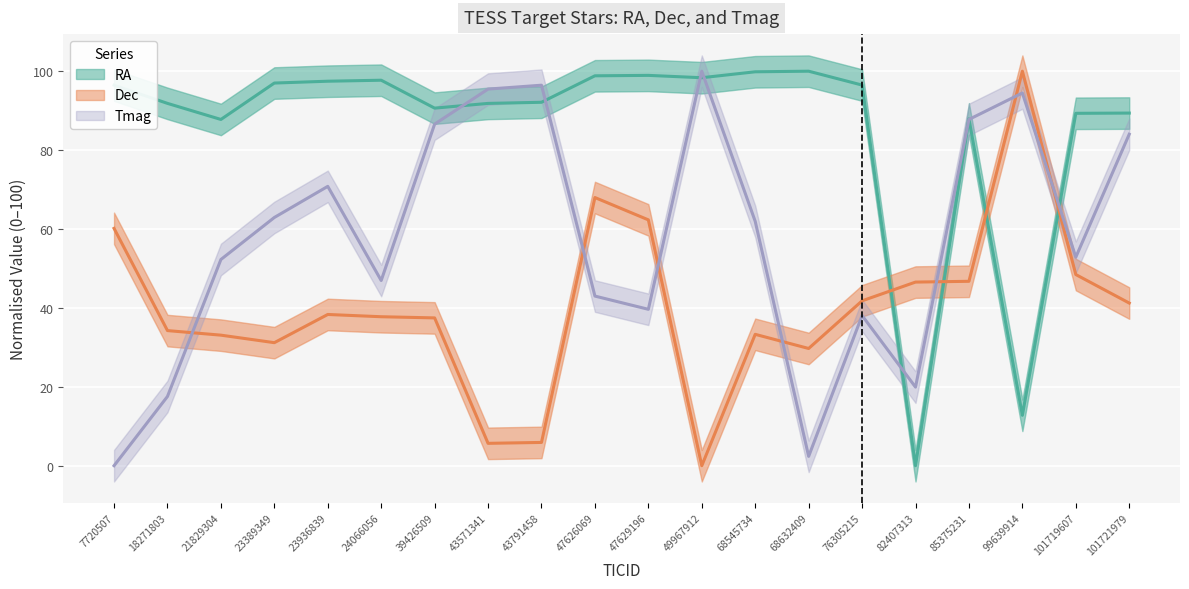

The Tmag series shows 0.7 at 68632409. True or false?

False